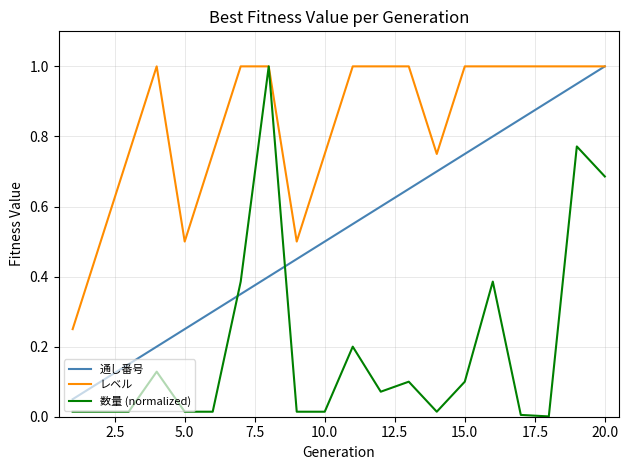

What is the maximum value shown in the chart?

1.0